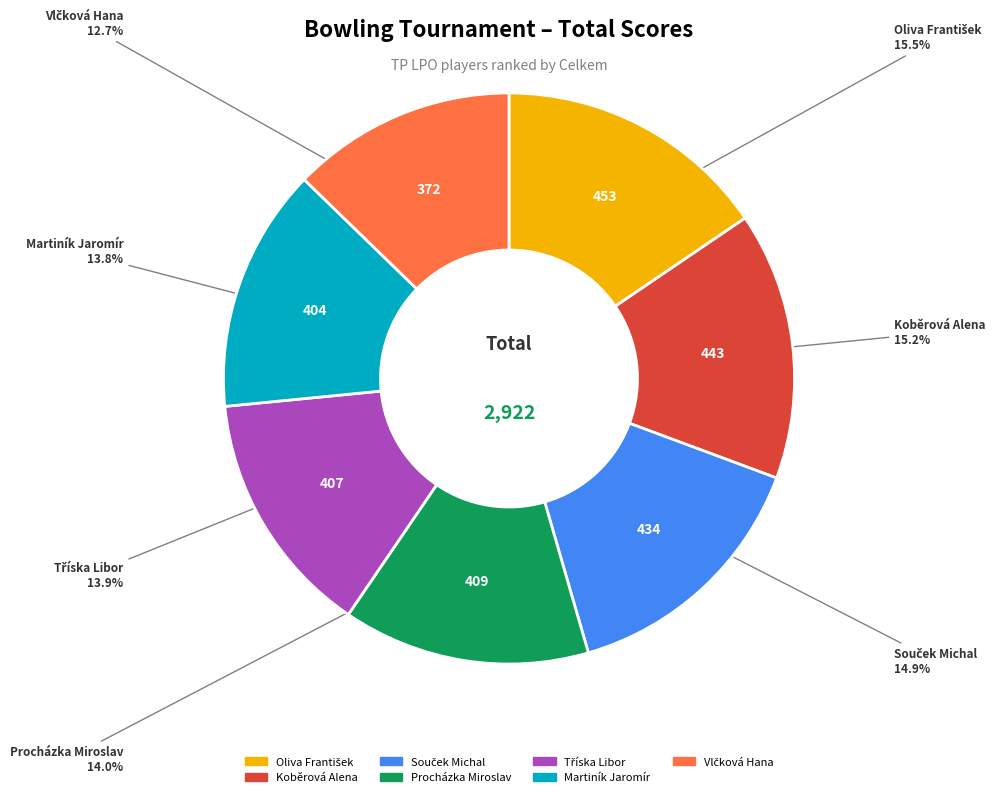

How many slices are in this pie chart?

7